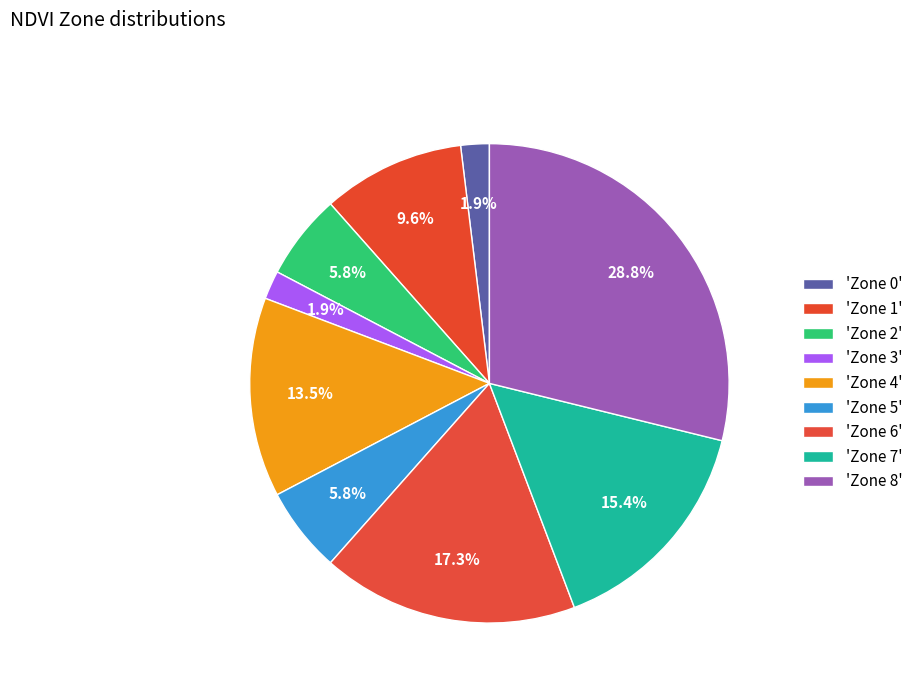

Is there a majority slice in this chart?

No